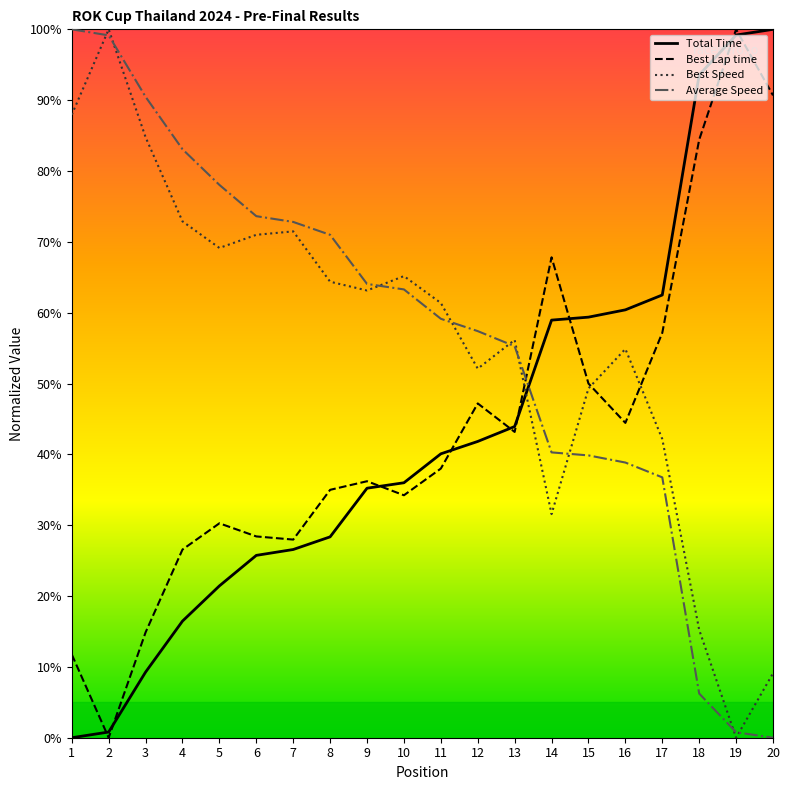

Where do Average Speed and Best Lap time first cross each other?

13 and 14